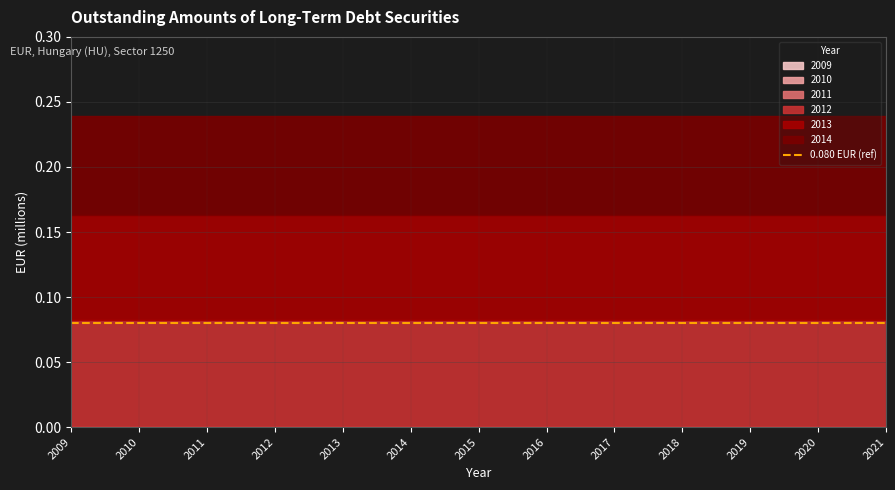

What is the spread (max minus min) of values at 2012?

0.1